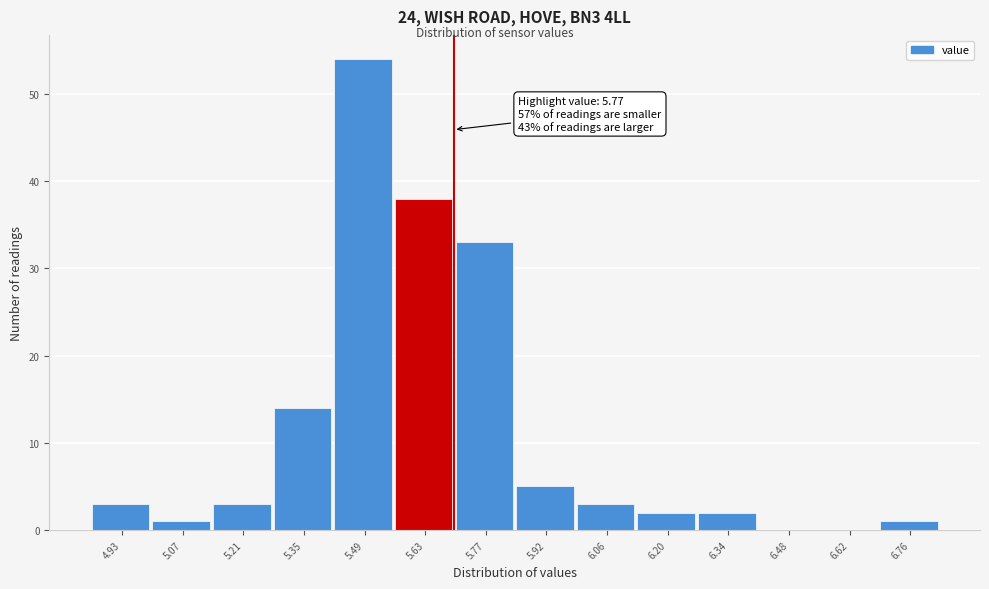

Reading right to left, extract all data points from this chart.

6.76=1	6.62=0	6.48=0	6.34=2	6.20=2	6.06=3	5.92=5	5.77=33	5.63=38	5.49=54	5.35=14	5.21=3	5.07=1	4.93=3